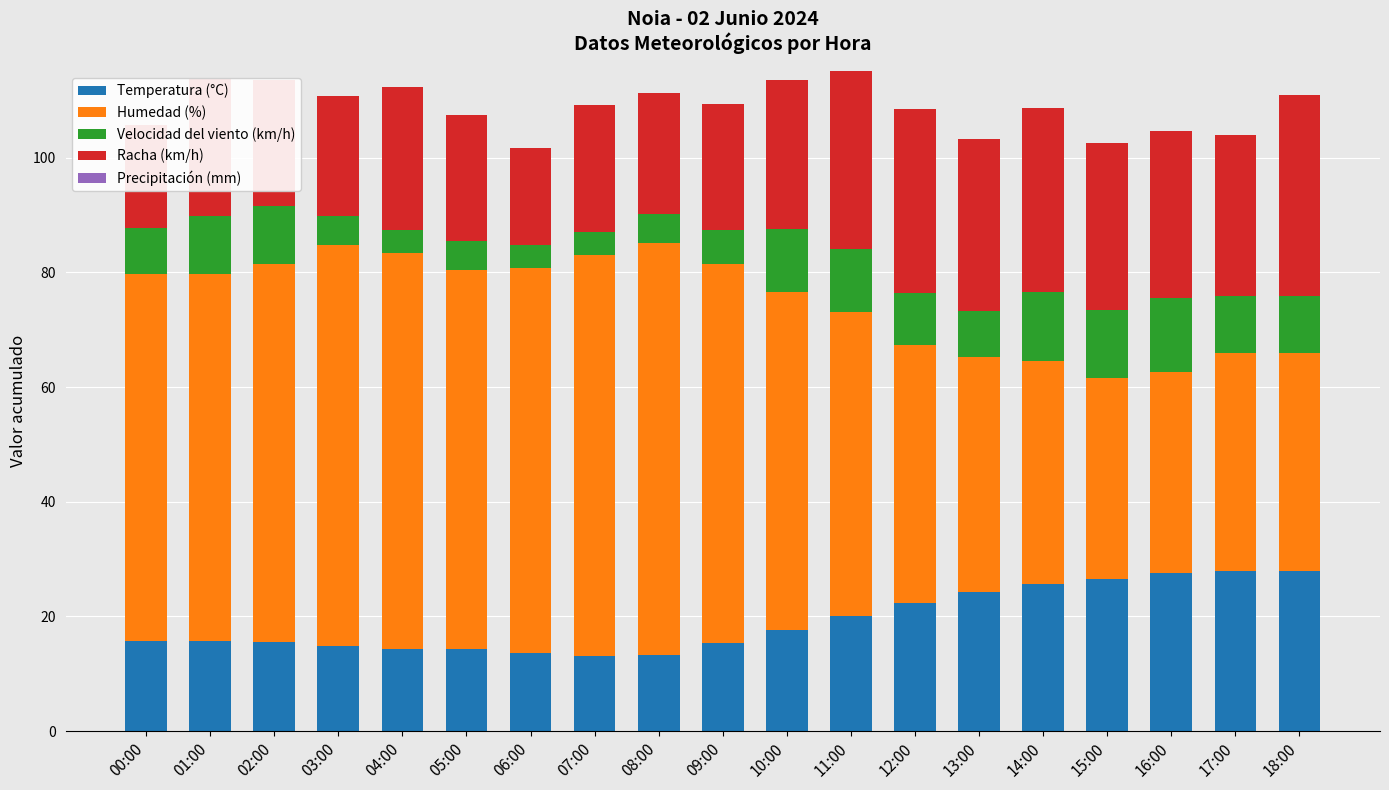

How many categories are shown in the chart?

19